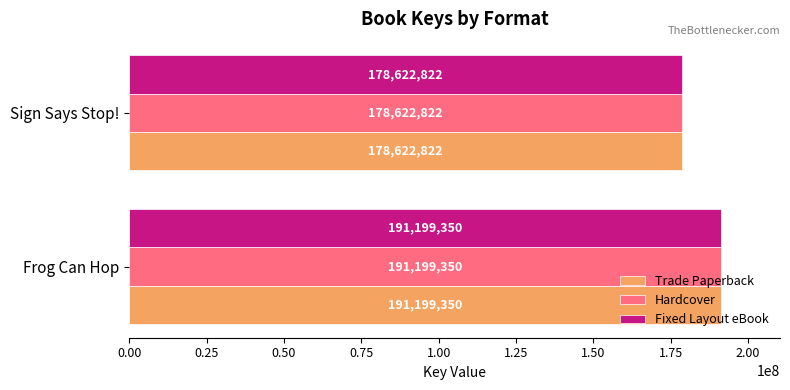

What is the highest value of the Fixed Layout eBook series?

191199350